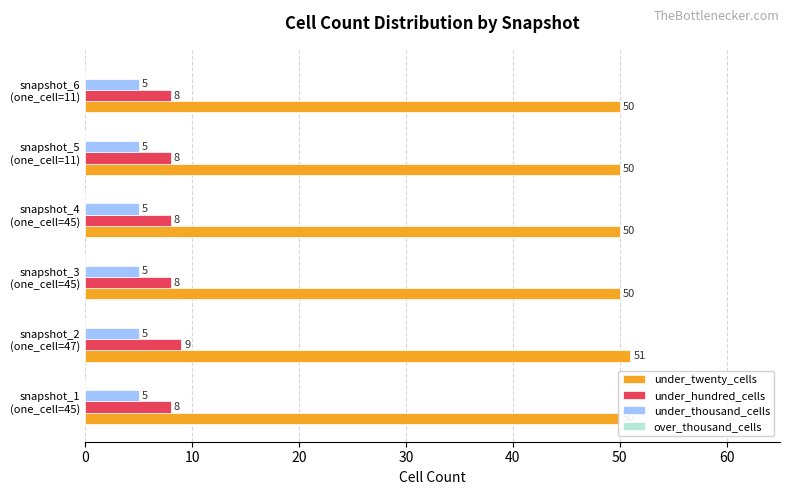

What are all the series names shown in the legend?

under_twenty_cells, under_hundred_cells, under_thousand_cells, over_thousand_cells